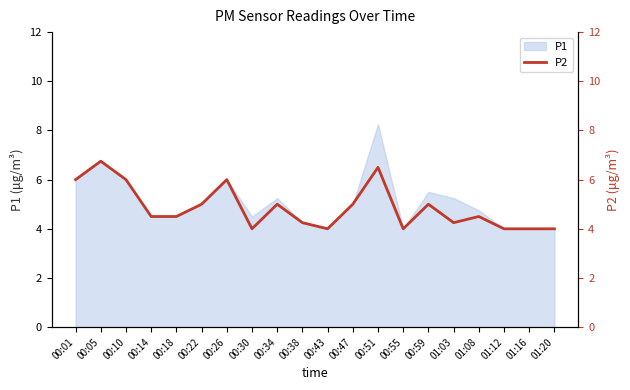

The value of P1 at 01:03 is 5.2. True or false?

True